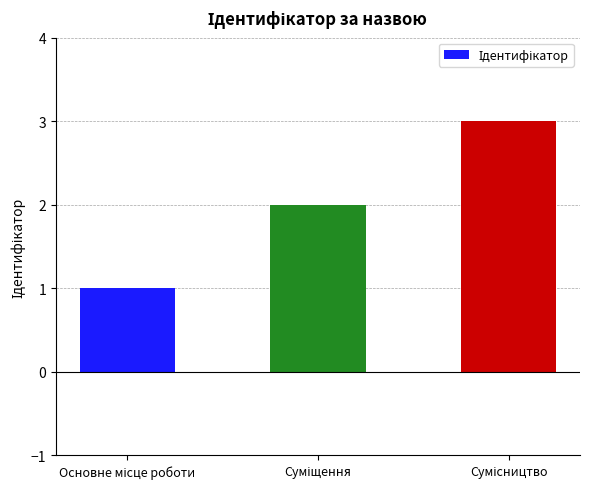

What is the greatest value displayed?

3